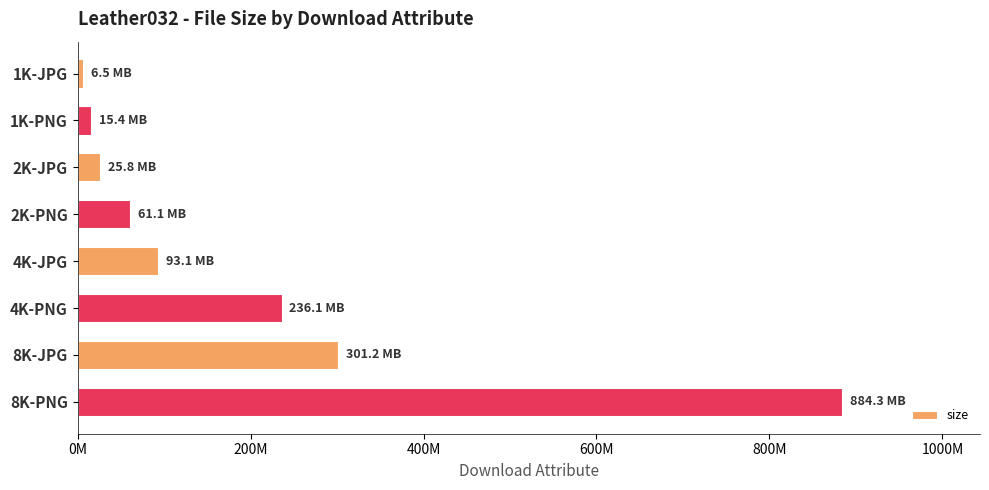

Rank the categories by value from highest to lowest.

8K-PNG, 8K-JPG, 4K-PNG, 4K-JPG, 2K-PNG, 2K-JPG, 1K-PNG, 1K-JPG